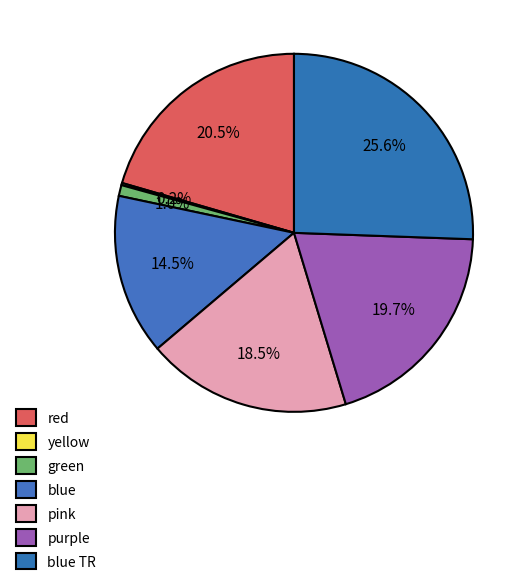

To the nearest percent, what is the difference between the largest and smallest slice percentages?

25%